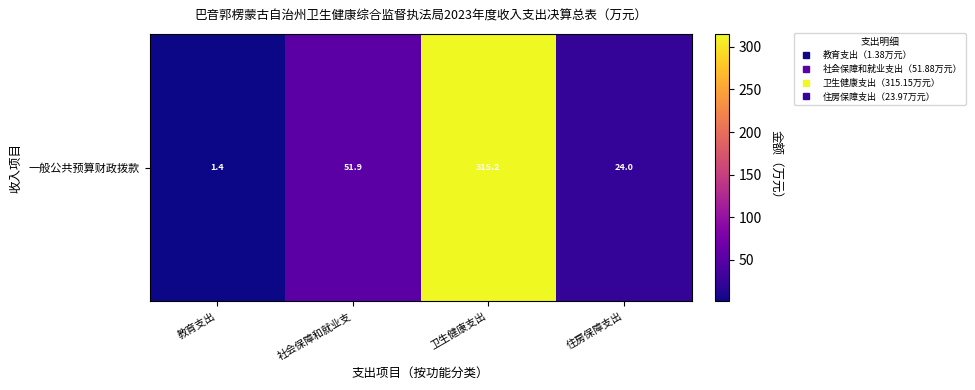

Rank the categories by value from highest to lowest.

卫生健康支出, 社会保障和就业支, 住房保障支出, 教育支出